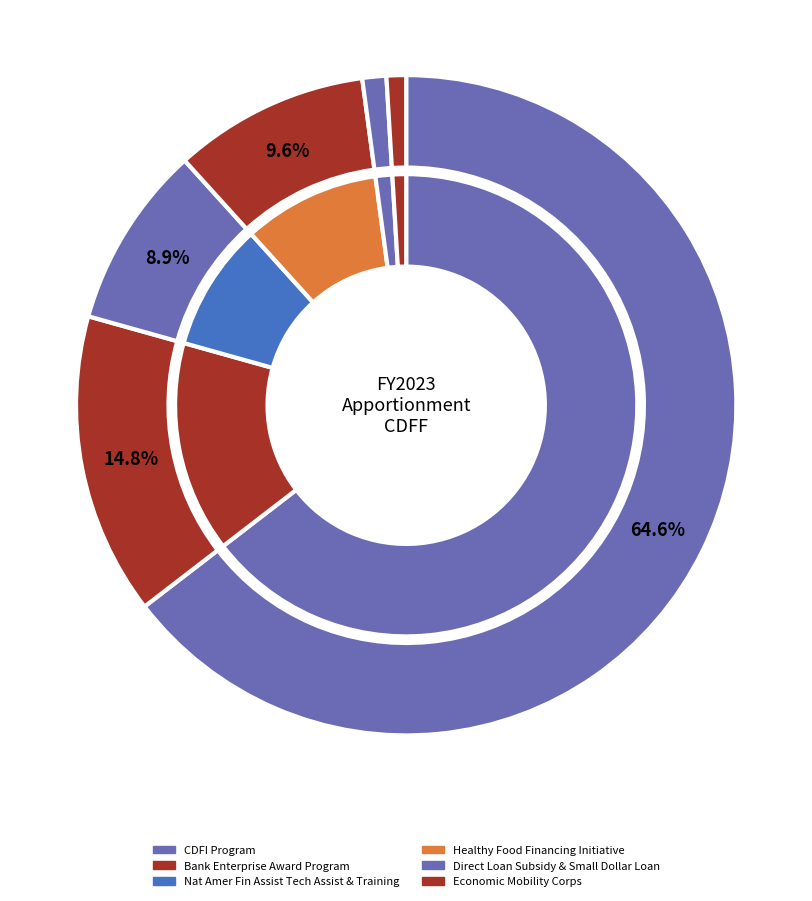

Is the sum of Nat Amer Fin Assist Tech Assist & Training and Economic Mobility Corps greater than half?

No